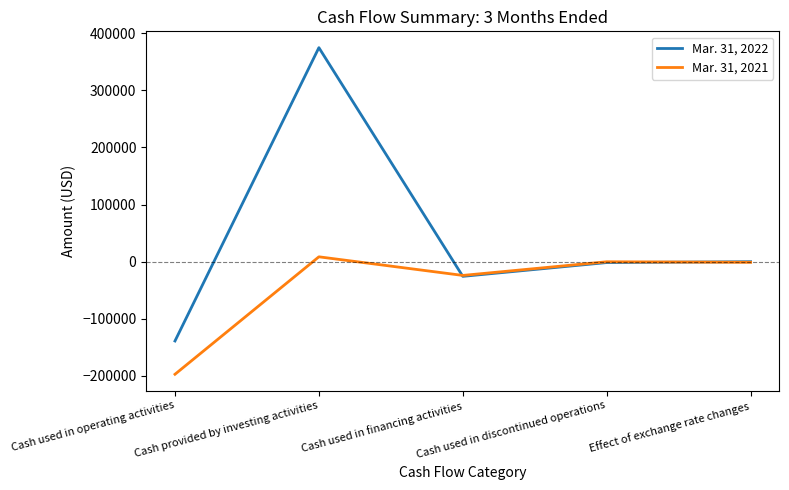

Rank the series by their maximum value, from lowest to highest.

Mar. 31, 2021, Mar. 31, 2022